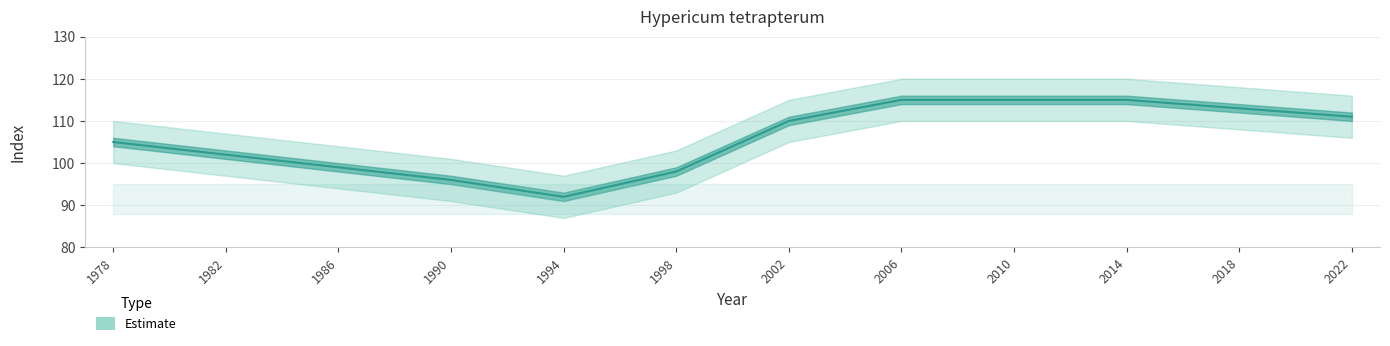

What is the ratio of the value at 1986 to the value at 2010?

0.9